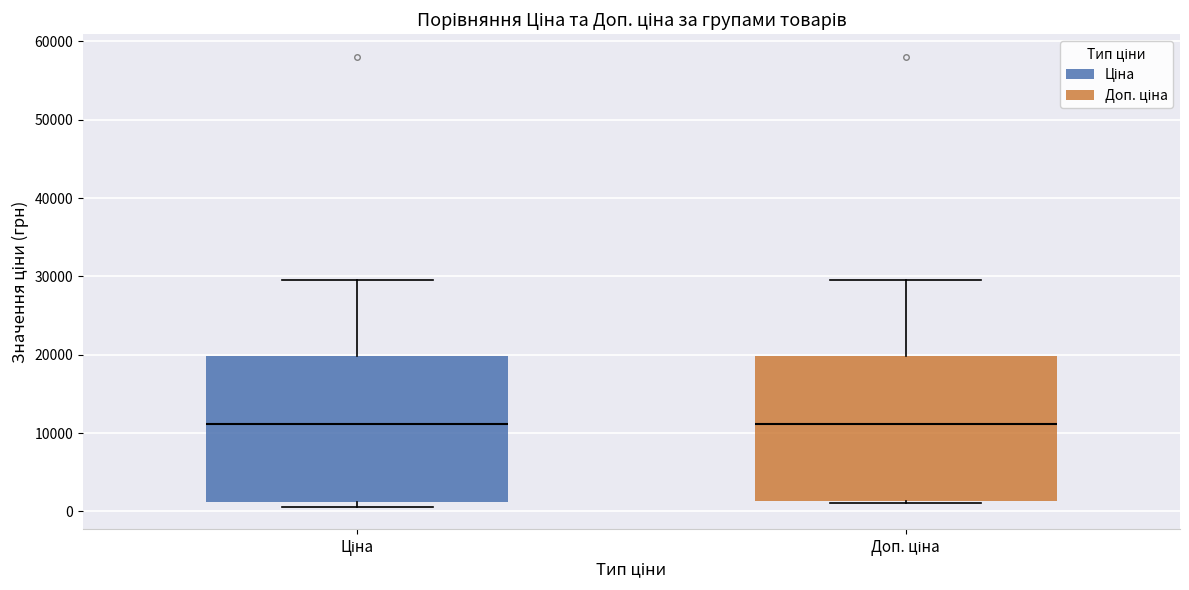

Reading left to right, transcribe this box plot: for each box, give where its median line is, the range the box spans, and where its two whiskers end, as read against the y-axis. The values are not printed on the chart, so give them approximately, as read against the axis.

Ціна: median 11000, box 1000 to 20000, whiskers 1000 (just below the box's lower edge) to 30000
Доп. ціна: median 11000, box 1000 to 20000, whiskers 1000 to 30000